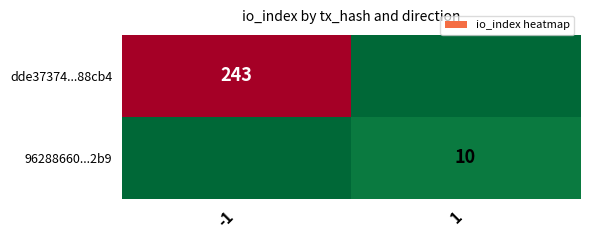

The dde37374...88cb4 series shows 243 at -1. True or false?

True